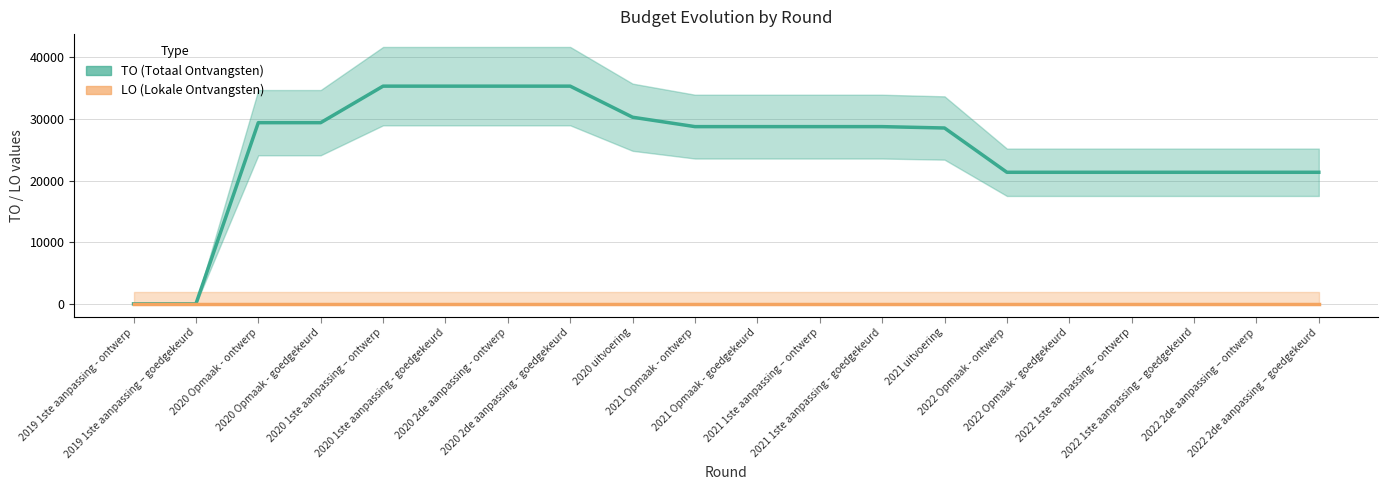

List the series in order of their overall mean, highest first.

TO (Totaal Ontvangsten), LO (Lokale Ontvangsten)